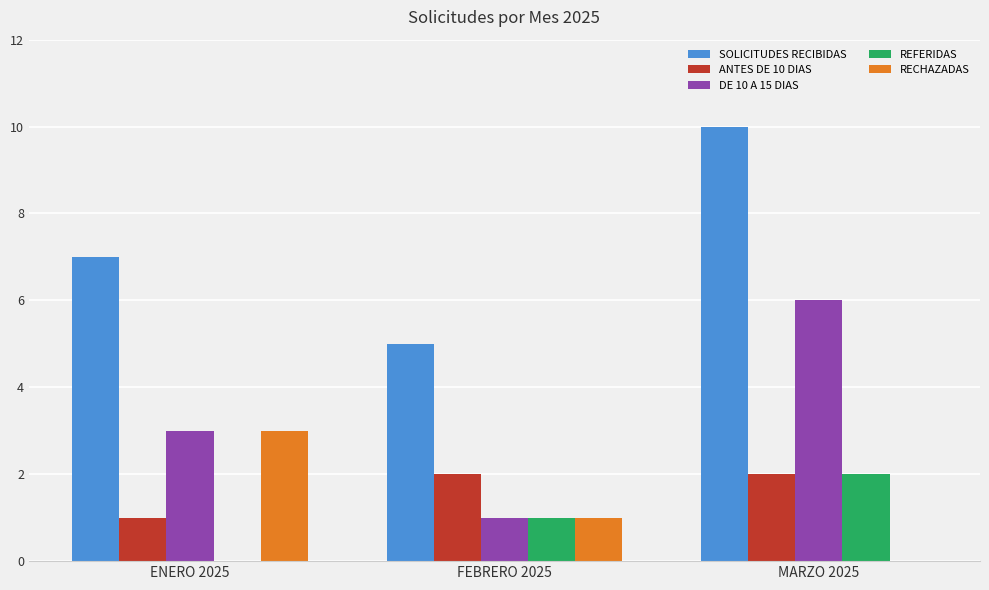

Which category has the highest value in the SOLICITUDES RECIBIDAS series?

MARZO 2025